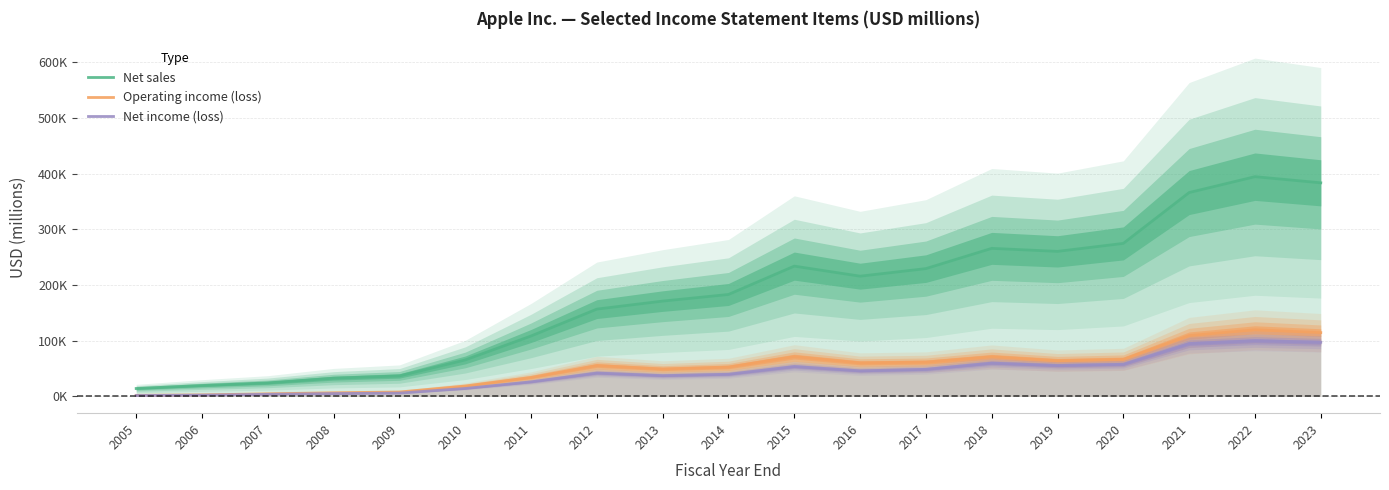

At which category does the chart reach its minimum across all series?

2005